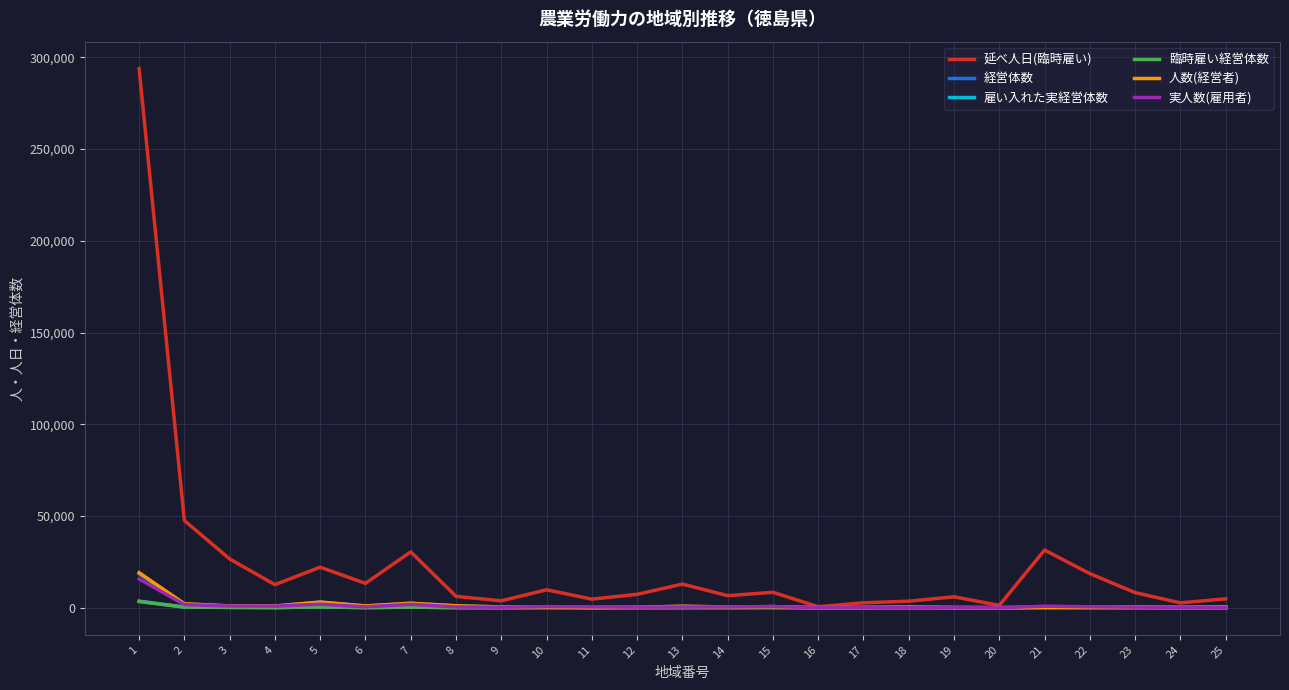

Which series has the largest range (max minus min)?

延べ人日(臨時雇い)